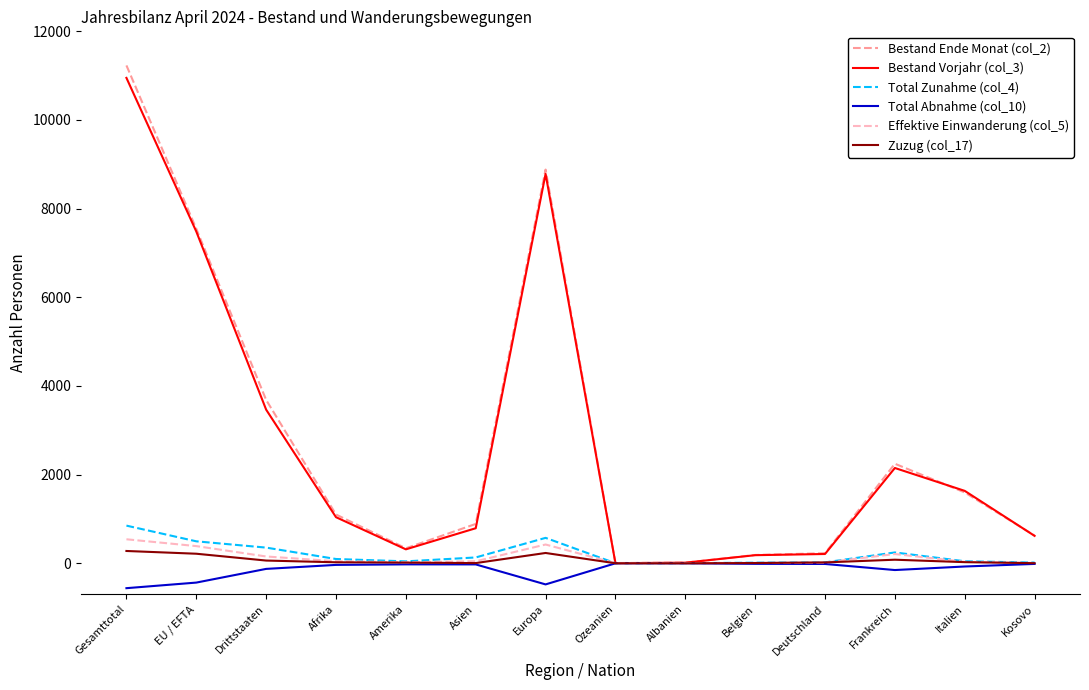

What is the greatest value displayed?

11231